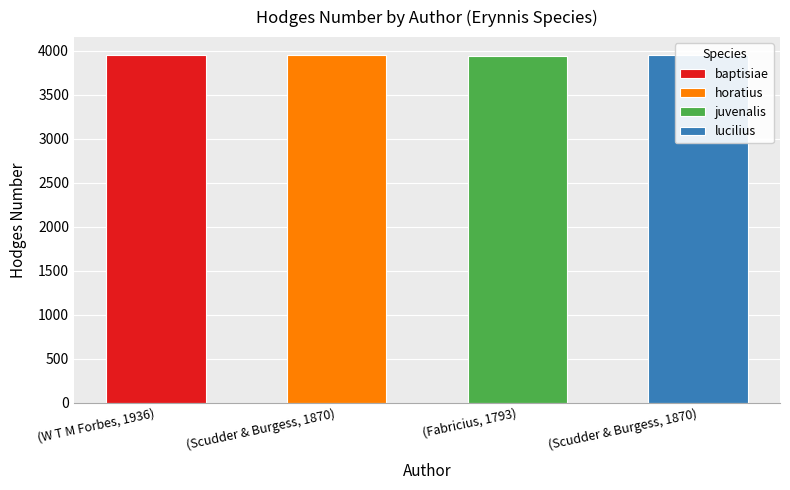

Does the chart contain any negative values?

No